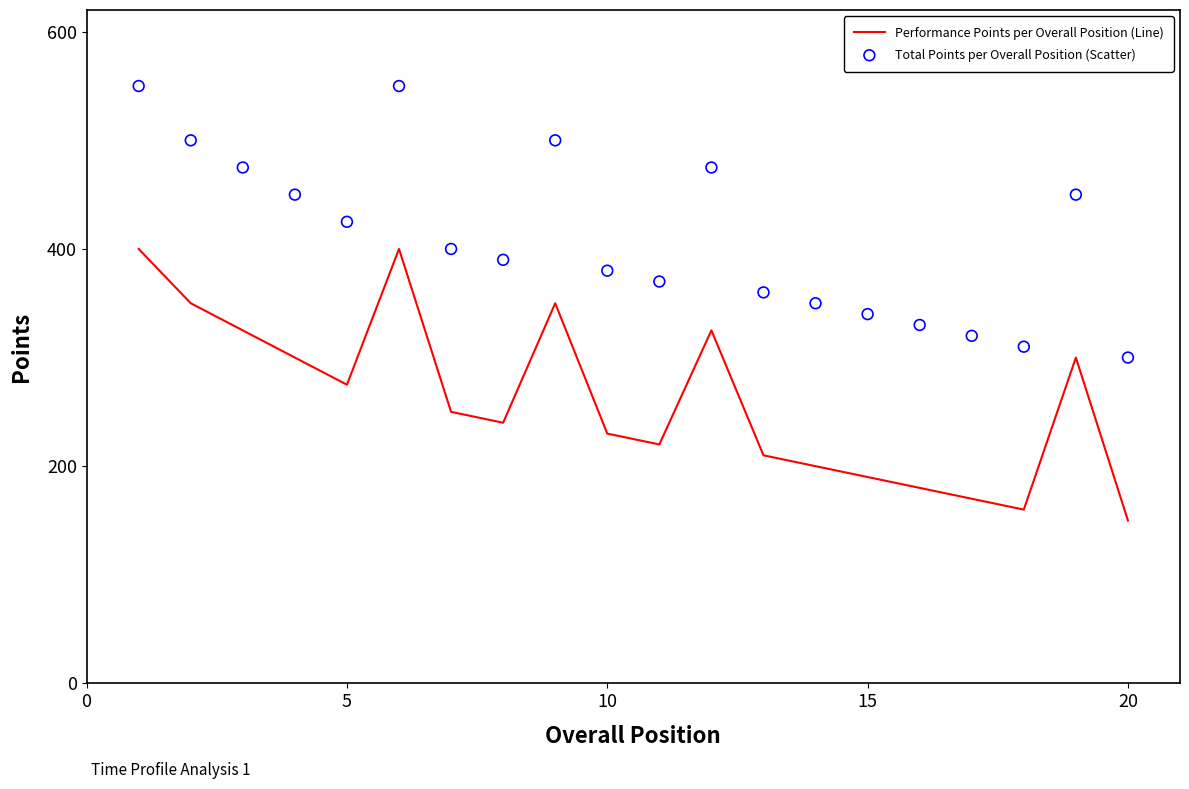

Which series has the largest total across all categories?

Total Points per Overall Position (Scatter)